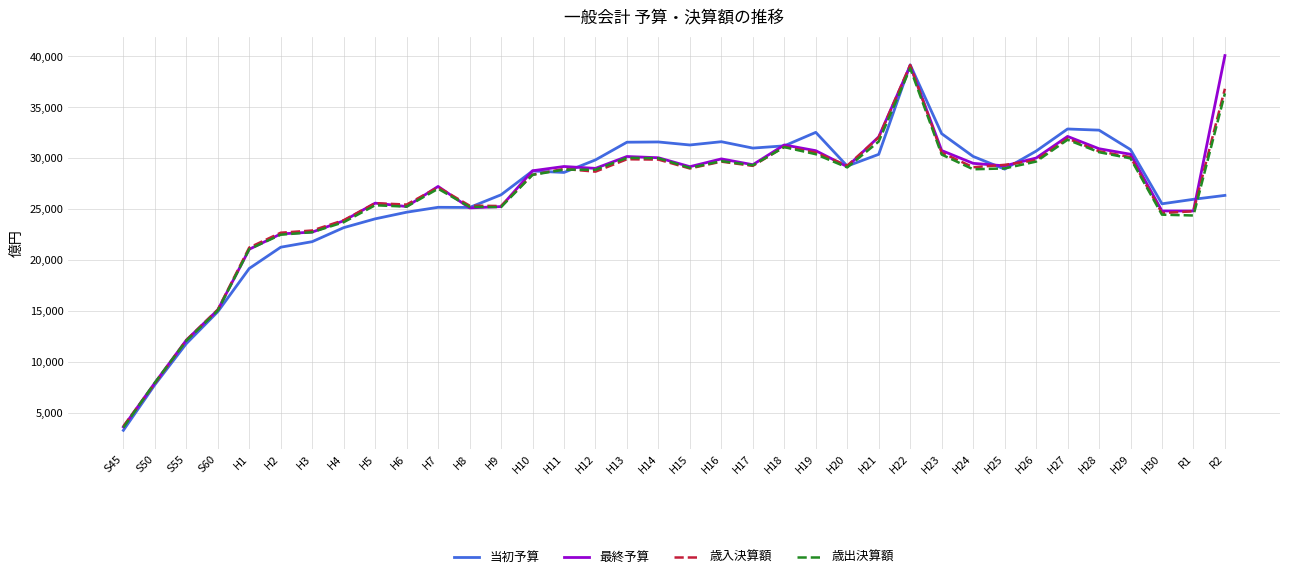

Count the number of categories in the chart.

36